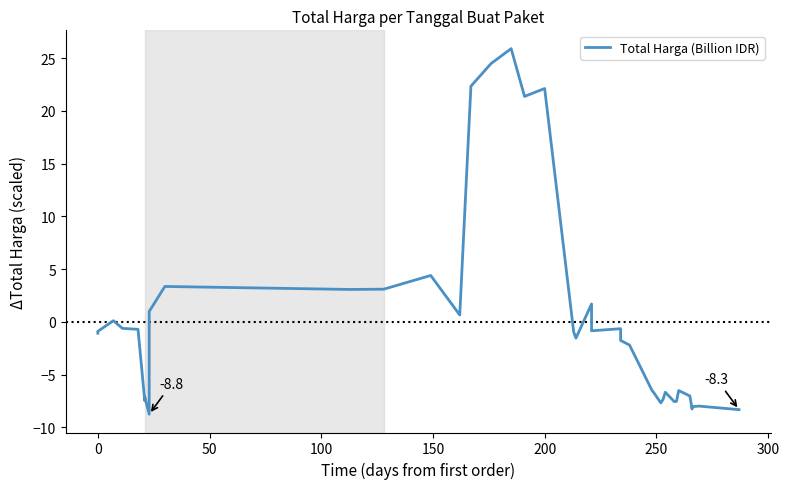

How many lines are shown in the chart?

1